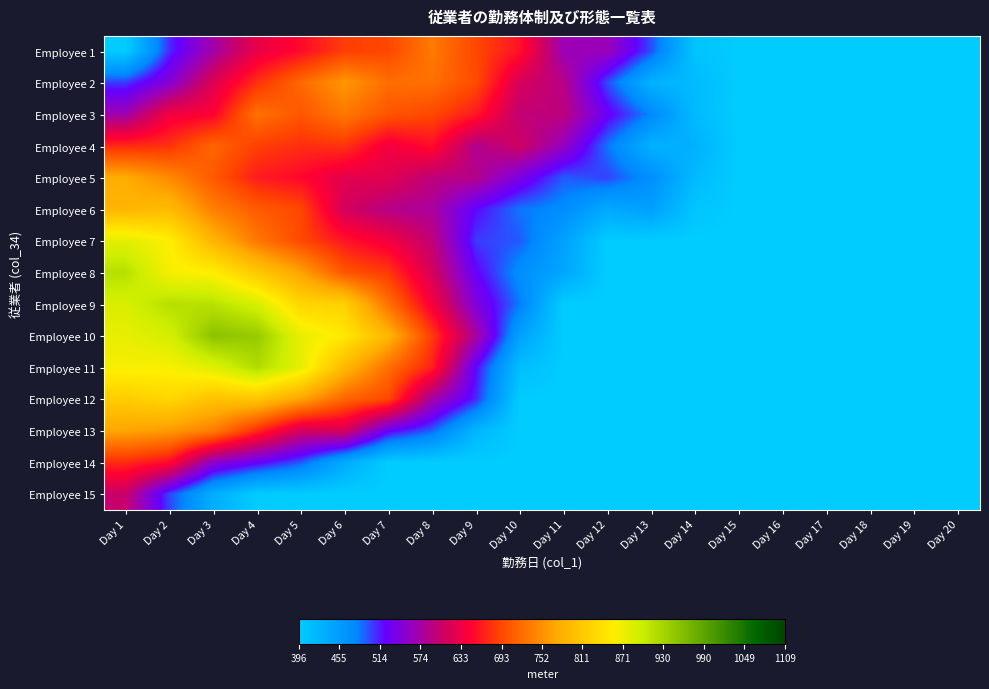

Reading right to left, transcribe all the data shown in this chart.

Employee 1: Day 20=396.0	Day 19=396.0	Day 18=396.0	Day 17=396.0	Day 16=396.0	Day 15=396.0	Day 14=405.9	Day 13=498.7	Day 12=565.7	Day 11=566.2	Day 10=658.6	Day 9=692.4	Day 8=733.5	Day 7=692.3	Day 6=685.7	Day 5=653.6	Day 4=629.9	Day 3=572.4	Day 2=509.1	Day 1=396.0
Employee 2: Day 20=396.0	Day 19=396.0	Day 18=396.0	Day 17=396.0	Day 16=396.0	Day 15=396.0	Day 14=418.0	Day 13=427.9	Day 12=499.9	Day 11=590.4	Day 10=615.0	Day 9=695.9	Day 8=725.5	Day 7=724.3	Day 6=758.7	Day 5=719.6	Day 4=677.3	Day 3=620.8	Day 2=547.8	Day 1=504.8
Employee 3: Day 20=396.0	Day 19=396.0	Day 18=396.0	Day 17=396.0	Day 16=396.0	Day 15=396.0	Day 14=417.6	Day 13=479.0	Day 12=527.7	Day 11=595.1	Day 10=598.4	Day 9=662.7	Day 8=693.9	Day 7=702.7	Day 6=732.6	Day 5=704.4	Day 4=727.1	Day 3=646.9	Day 2=637.1	Day 1=569.6
Employee 4: Day 20=396.0	Day 19=396.0	Day 18=396.0	Day 17=396.0	Day 16=396.0	Day 15=396.0	Day 14=429.6	Day 13=429.9	Day 12=486.2	Day 11=560.9	Day 10=609.4	Day 9=585.6	Day 8=655.7	Day 7=637.8	Day 6=679.1	Day 5=675.6	Day 4=687.1	Day 3=716.6	Day 2=677.7	Day 1=672.2
Employee 5: Day 20=396.0	Day 19=396.0	Day 18=396.0	Day 17=396.0	Day 16=396.0	Day 15=396.0	Day 14=418.6	Day 13=471.3	Day 12=502.2	Day 11=494.7	Day 10=540.3	Day 9=587.7	Day 8=595.2	Day 7=624.4	Day 6=625.6	Day 5=651.8	Day 4=664.5	Day 3=706.7	Day 2=746.5	Day 1=776.3
Employee 6: Day 20=396.0	Day 19=396.0	Day 18=396.0	Day 17=396.0	Day 16=396.0	Day 15=396.0	Day 14=404.0	Day 13=451.6	Day 12=438.6	Day 11=474.2	Day 10=486.5	Day 9=520.4	Day 8=578.8	Day 7=588.6	Day 6=613.7	Day 5=691.8	Day 4=708.8	Day 3=738.0	Day 2=794.6	Day 1=788.1
Employee 7: Day 20=396.0	Day 19=396.0	Day 18=396.0	Day 17=396.0	Day 16=396.0	Day 15=396.0	Day 14=396.0	Day 13=396.0	Day 12=396.0	Day 11=448.3	Day 10=494.6	Day 9=504.8	Day 8=597.6	Day 7=638.3	Day 6=659.9	Day 5=694.1	Day 4=732.4	Day 3=787.3	Day 2=858.3	Day 1=879.9
Employee 8: Day 20=396.0	Day 19=396.0	Day 18=396.0	Day 17=396.0	Day 16=396.0	Day 15=396.0	Day 14=396.0	Day 13=396.0	Day 12=396.0	Day 11=442.4	Day 10=472.3	Day 9=524.8	Day 8=615.7	Day 7=682.4	Day 6=703.7	Day 5=768.3	Day 4=811.4	Day 3=856.1	Day 2=863.7	Day 1=916.3
Employee 9: Day 20=396.0	Day 19=396.0	Day 18=396.0	Day 17=396.0	Day 16=396.0	Day 15=396.0	Day 14=396.0	Day 13=396.0	Day 12=396.0	Day 11=396.0	Day 10=484.4	Day 9=545.1	Day 8=640.9	Day 7=726.3	Day 6=822.0	Day 5=827.8	Day 4=889.4	Day 3=914.0	Day 2=916.7	Day 1=888.6
Employee 10: Day 20=396.0	Day 19=396.0	Day 18=396.0	Day 17=396.0	Day 16=396.0	Day 15=396.0	Day 14=396.0	Day 13=396.0	Day 12=396.0	Day 11=396.0	Day 10=448.7	Day 9=579.2	Day 8=684.2	Day 7=788.9	Day 6=850.3	Day 5=876.3	Day 4=942.0	Day 3=952.1	Day 2=891.1	Day 1=875.6
Employee 11: Day 20=396.0	Day 19=396.0	Day 18=396.0	Day 17=396.0	Day 16=396.0	Day 15=396.0	Day 14=396.0	Day 13=396.0	Day 12=396.0	Day 11=396.0	Day 10=413.4	Day 9=520.8	Day 8=667.0	Day 7=724.7	Day 6=791.0	Day 5=876.8	Day 4=921.3	Day 3=881.9	Day 2=861.9	Day 1=863.3
Employee 12: Day 20=396.0	Day 19=396.0	Day 18=396.0	Day 17=396.0	Day 16=396.0	Day 15=396.0	Day 14=396.0	Day 13=396.0	Day 12=396.0	Day 11=396.0	Day 10=396.0	Day 9=510.5	Day 8=575.0	Day 7=692.8	Day 6=716.8	Day 5=768.5	Day 4=806.4	Day 3=803.5	Day 2=828.7	Day 1=816.3
Employee 13: Day 20=396.0	Day 19=396.0	Day 18=396.0	Day 17=396.0	Day 16=396.0	Day 15=396.0	Day 14=396.0	Day 13=396.0	Day 12=396.0	Day 11=396.0	Day 10=396.0	Day 9=422.8	Day 8=492.3	Day 7=525.5	Day 6=614.7	Day 5=610.9	Day 4=673.6	Day 3=737.4	Day 2=760.3	Day 1=769.7
Employee 14: Day 20=396.0	Day 19=396.0	Day 18=396.0	Day 17=396.0	Day 16=396.0	Day 15=396.0	Day 14=396.0	Day 13=396.0	Day 12=396.0	Day 11=396.0	Day 10=396.0	Day 9=396.0	Day 8=396.0	Day 7=396.0	Day 6=436.4	Day 5=495.2	Day 4=525.5	Day 3=554.0	Day 2=653.2	Day 1=673.5
Employee 15: Day 20=396.0	Day 19=396.0	Day 18=396.0	Day 17=396.0	Day 16=396.0	Day 15=396.0	Day 14=396.0	Day 13=396.0	Day 12=396.0	Day 11=396.0	Day 10=396.0	Day 9=396.0	Day 8=396.0	Day 7=396.0	Day 6=396.0	Day 5=396.0	Day 4=396.0	Day 3=433.7	Day 2=501.2	Day 1=603.3